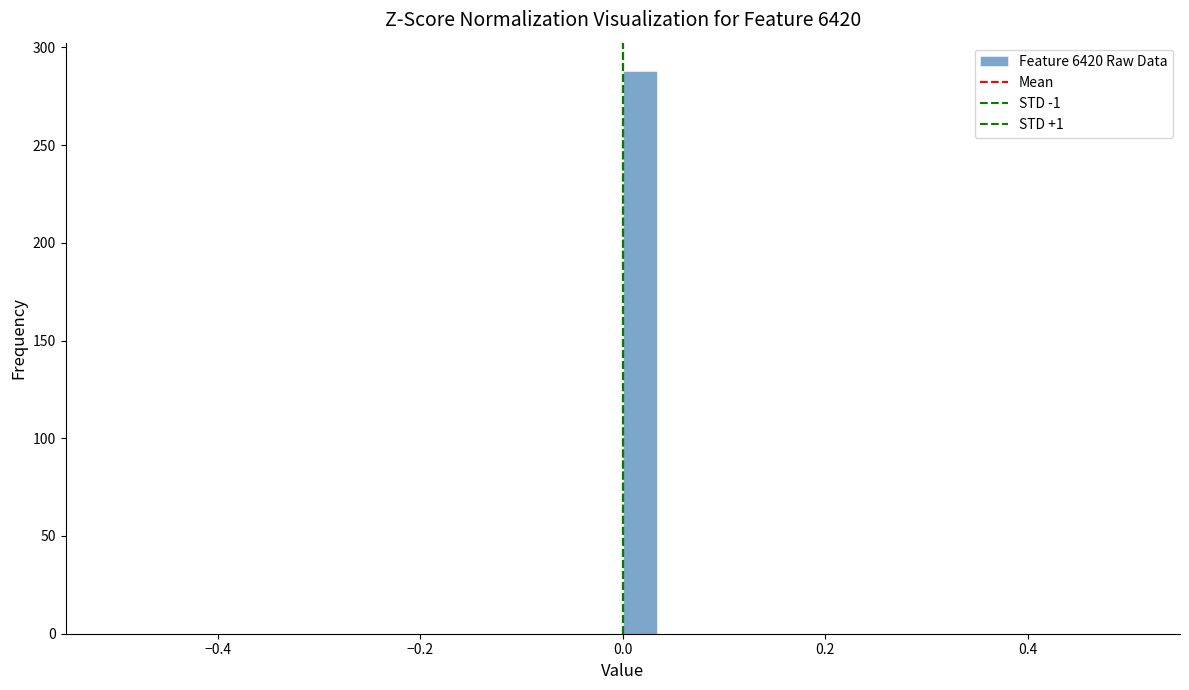

Read against the x-axis, roughly where is the centre of the tallest bar?

0.02